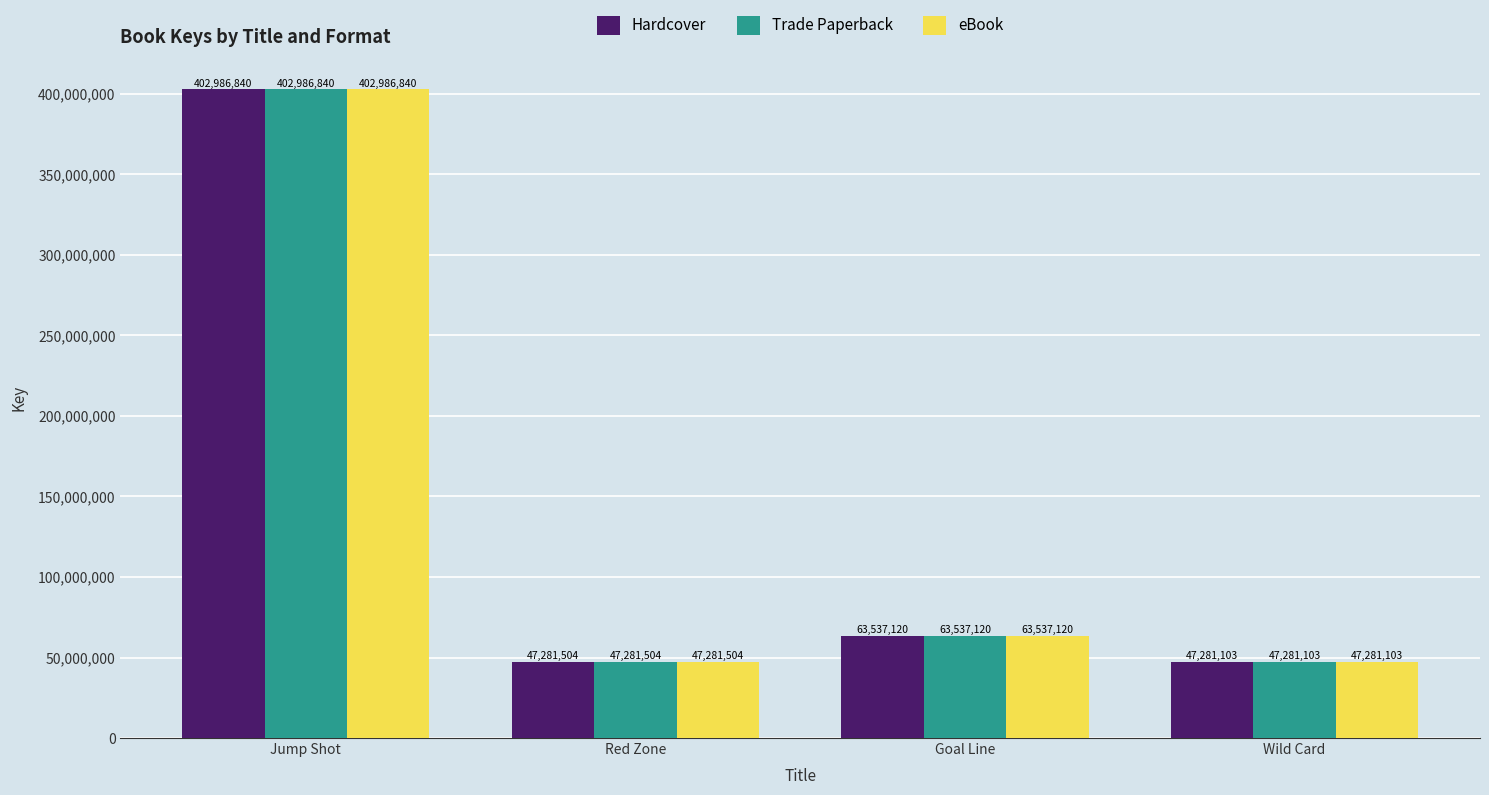

What is the sum of all Hardcover values?

561086567